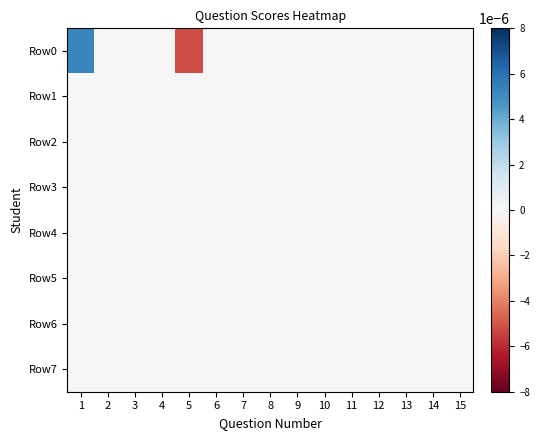

At which category is the sum across all series the highest?

1